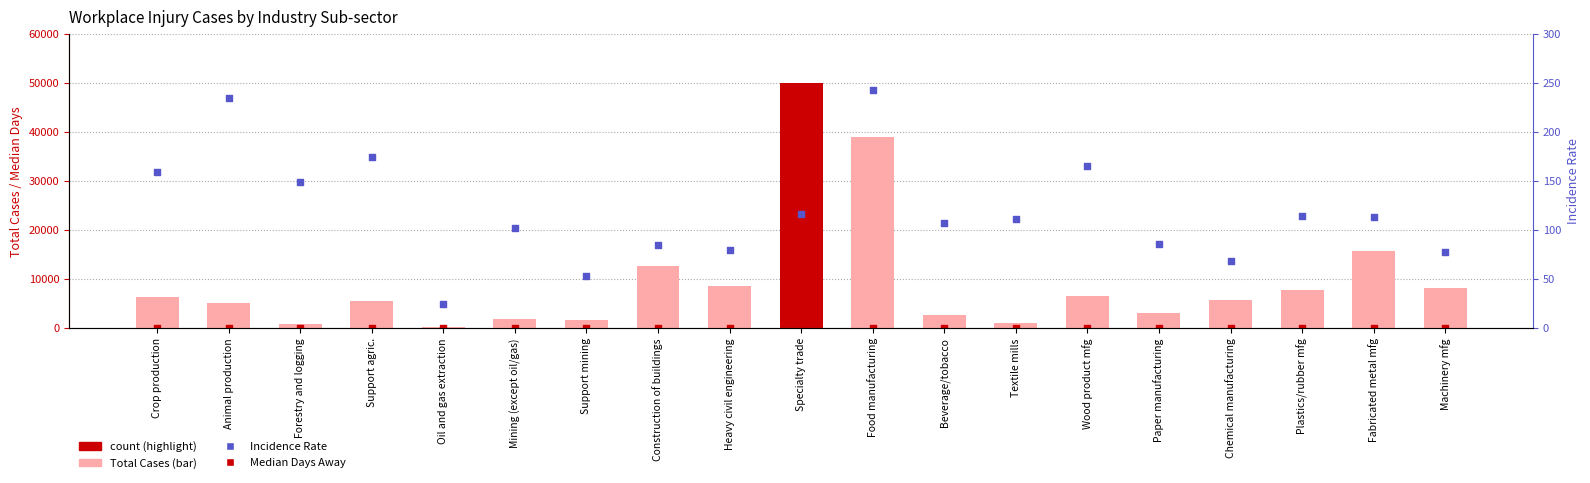

Which series contains the lowest Y value?

Median Days Away